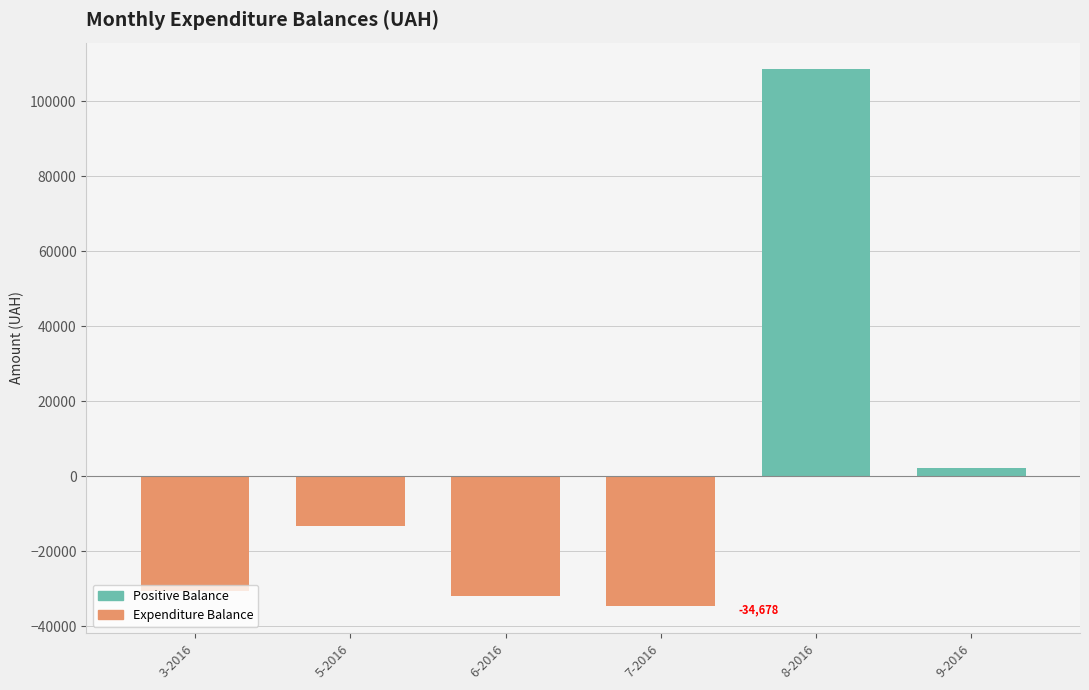

What is the maximum value for Positive Balance?

108433.3